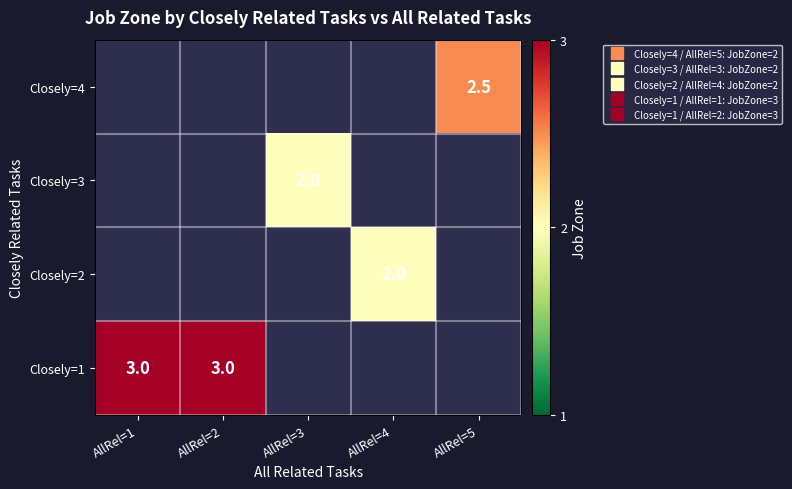

At which category does the chart reach its minimum across all series?

AllRel=3